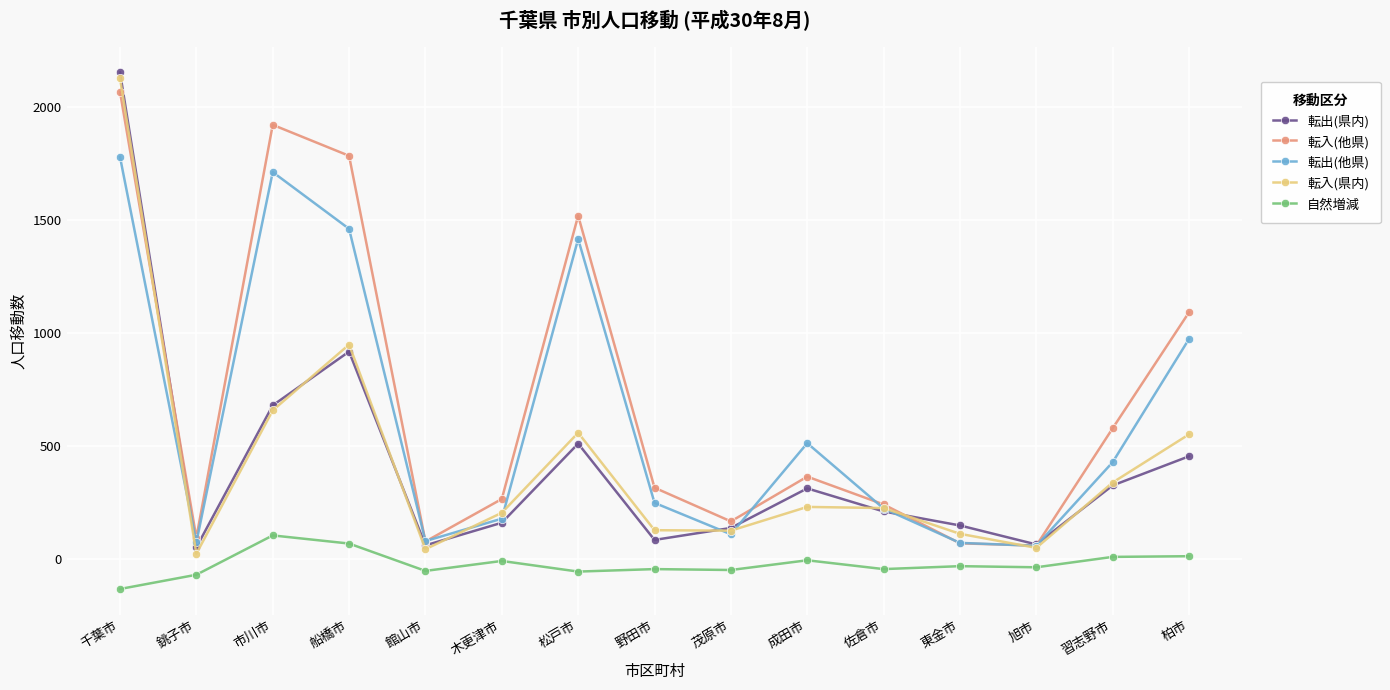

What is the difference between the 転入(県内) values at 柏市 and 銚子市?

528